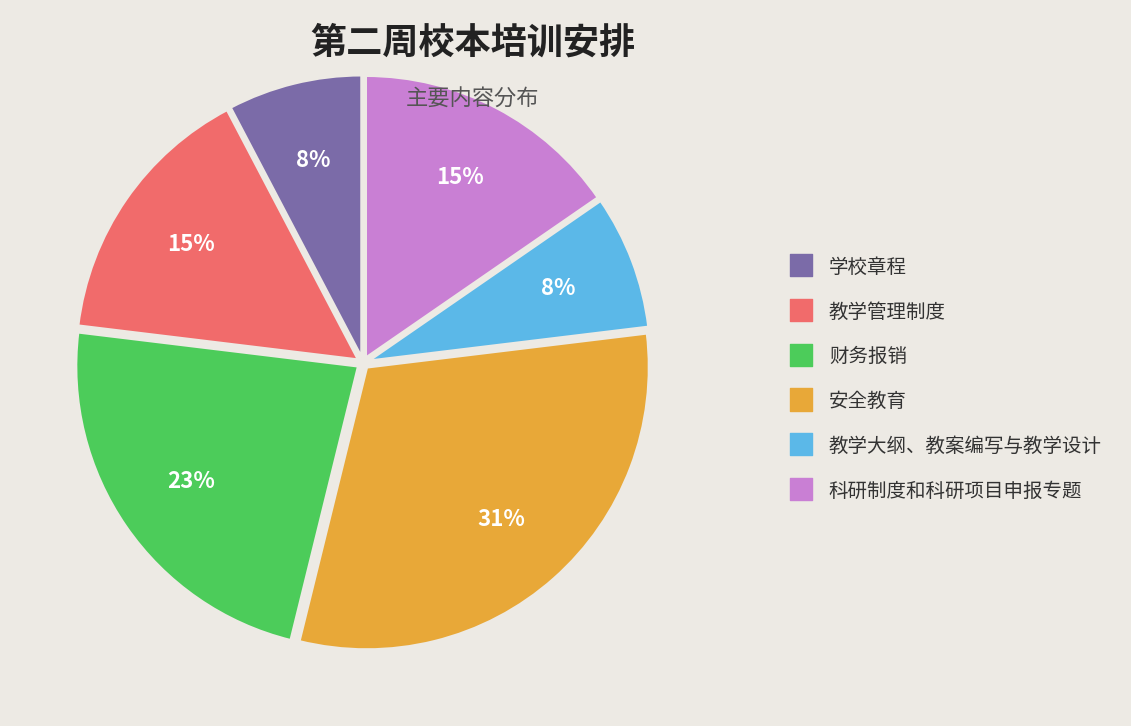

Approximately how many times larger is the value at 科研制度和科研项目申报专题 compared to 财务报销?

0.7